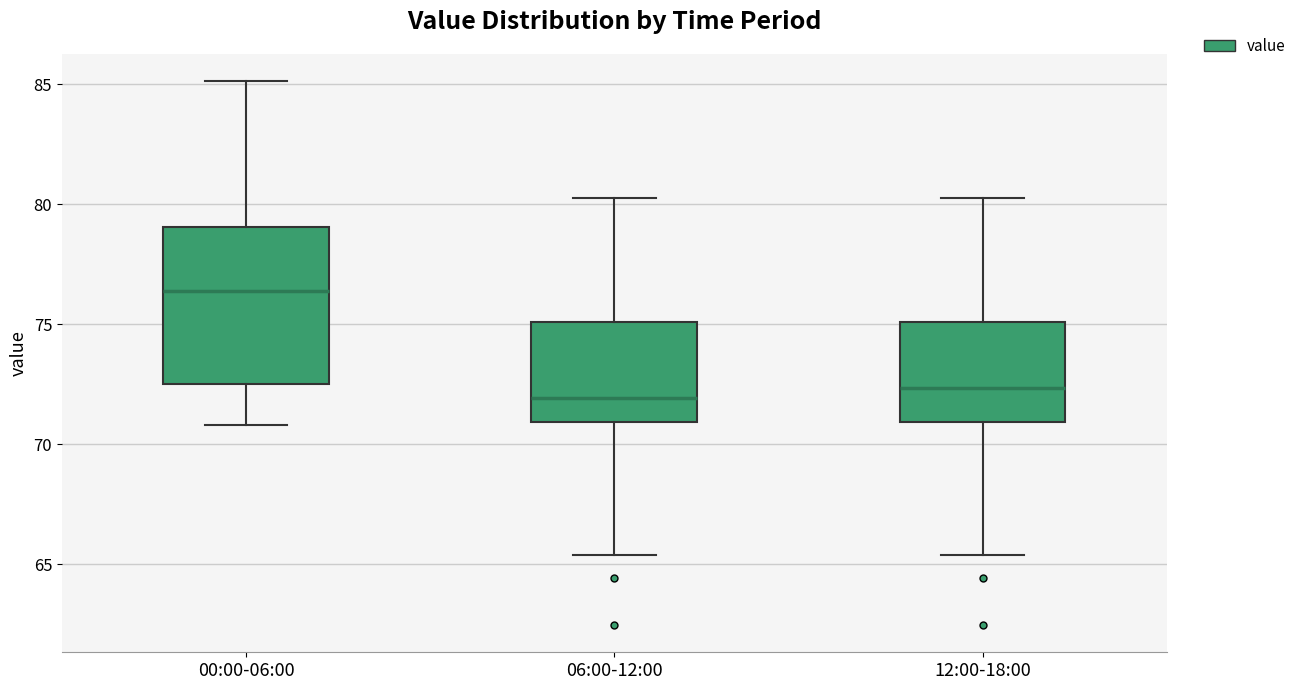

Reading left to right, transcribe this box plot: for each box, give where its median line is, the range the box spans, and where its two whiskers end, as read against the y-axis. The values are not printed on the chart, so give them approximately, as read against the axis.

00:00-06:00: median 76.5, box 72.5 to 79.0, whiskers 71.0 to 85.0
06:00-12:00: median 72.0, box 71.0 to 75.0, whiskers 65.5 to 80.5
12:00-18:00: median 72.5, box 71.0 to 75.0, whiskers 65.5 to 80.5